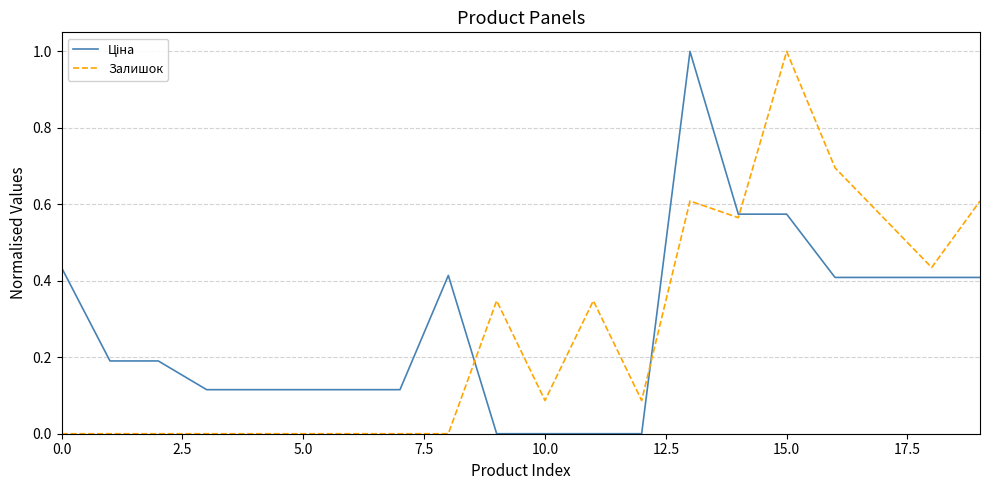

What is the greatest value displayed?

1.0